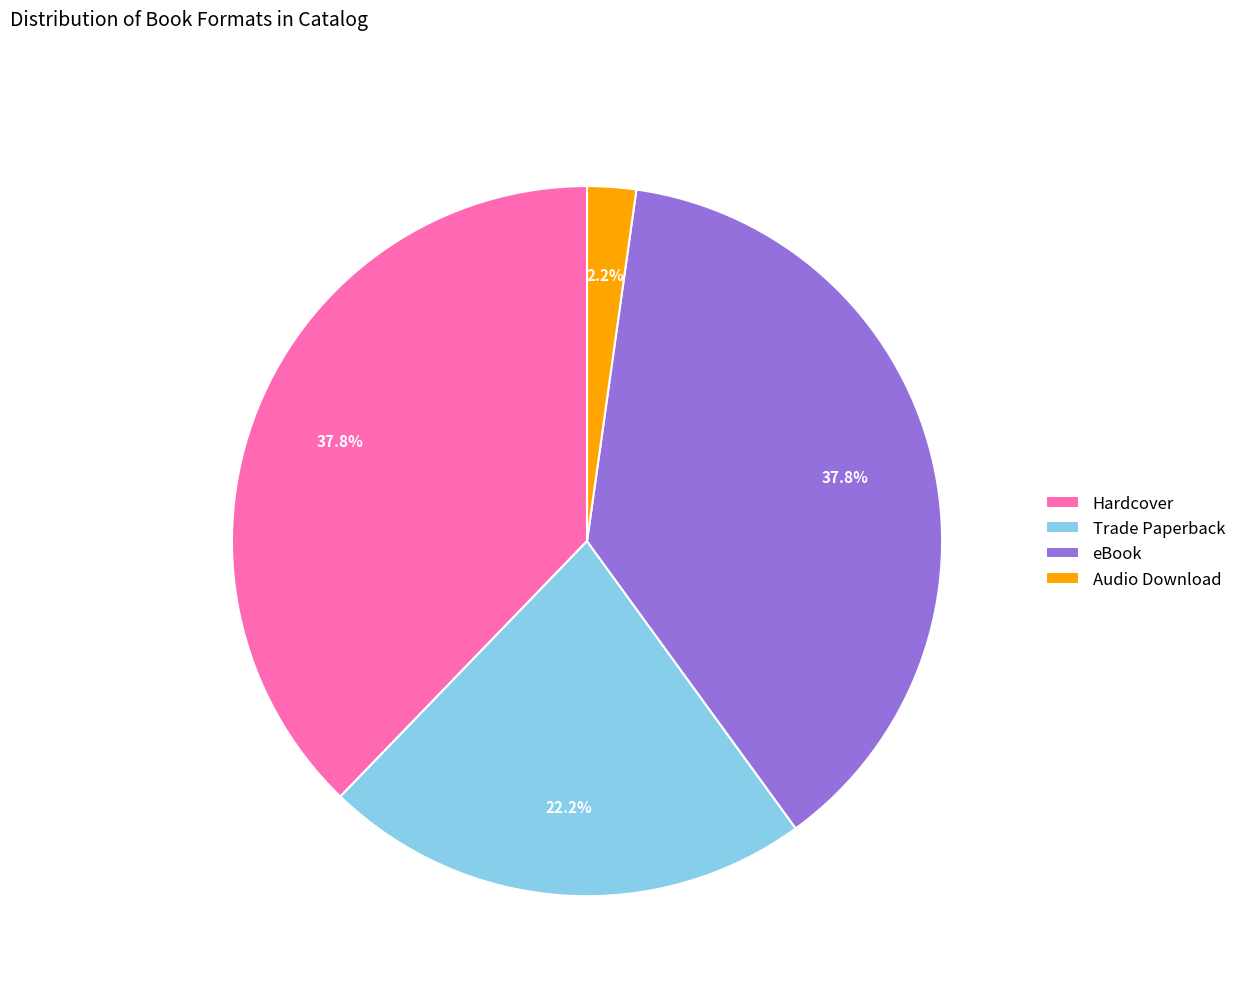

The Trade Paperback slice represents 22% of the pie. True or false?

True